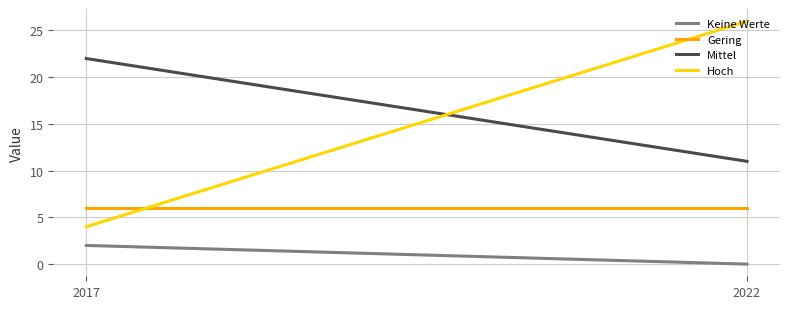

Which has a higher value, 2017 or 2022?

2017